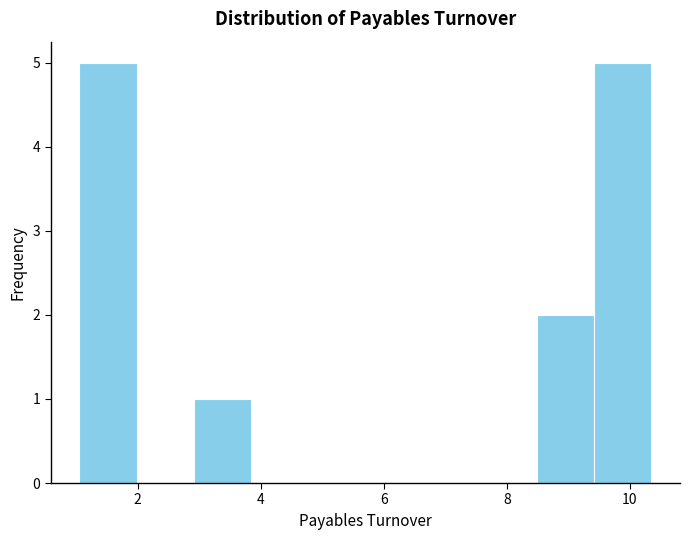

How tall is the bar that spans 8.4 to 9.4 on the x-axis? Neither the bar edges nor the heights are printed on the chart, so give them approximately, as read against the axes.

2